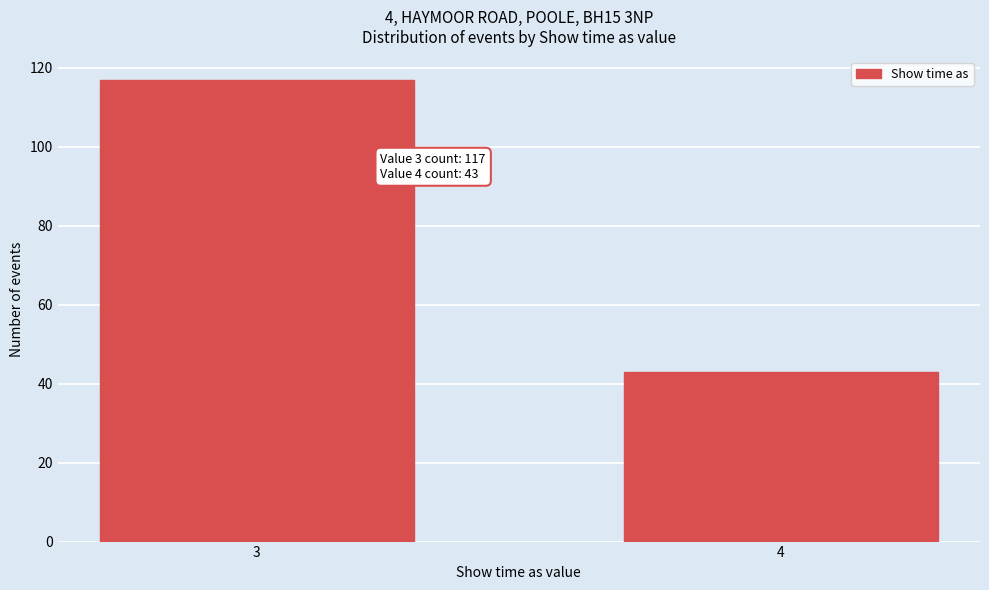

Reading left to right, extract all data points from this chart.

3=117	4=43